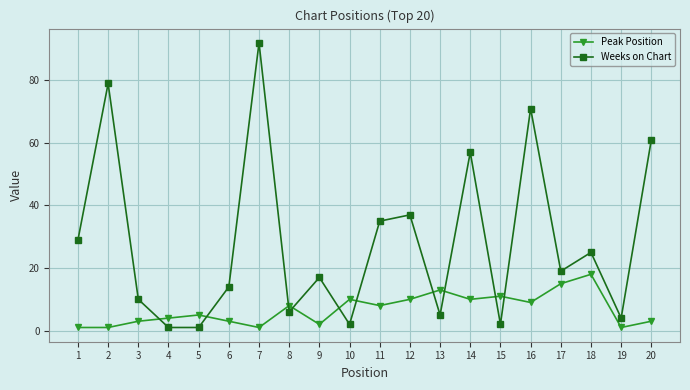

True or false: Peak Position has more than 1 interior local peaks.

True